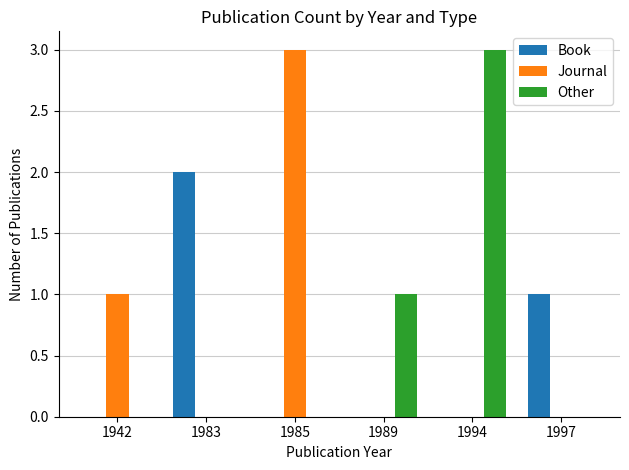

Between 1983 and 1994, which series saw the biggest shift?

Other